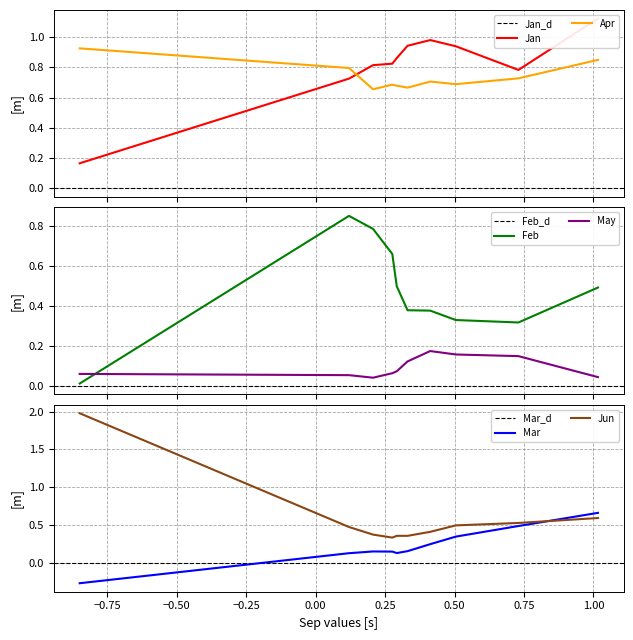

Is the value of Feb at pct85 greater than the value of Jan at pct35?

No